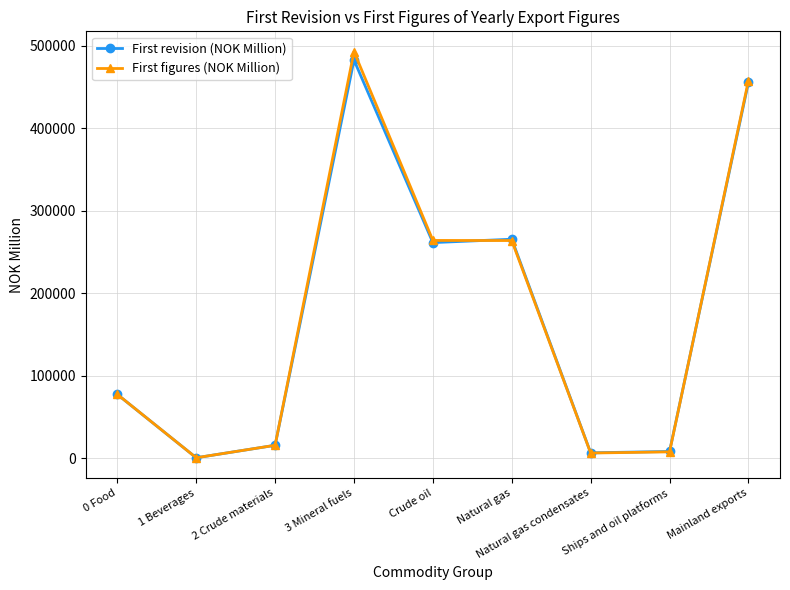

What is the label of the 1st point from the left?

0 Food